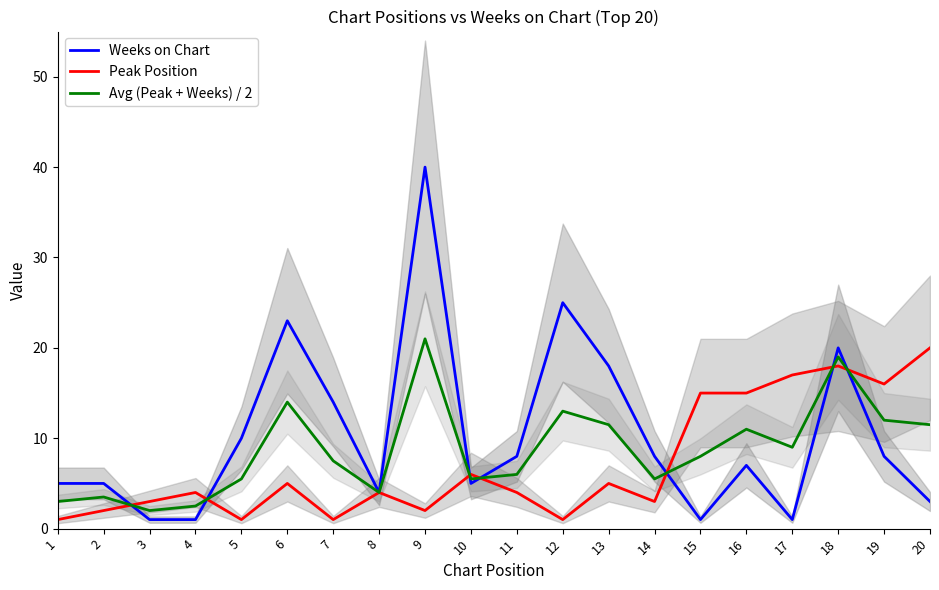

Is it true that Weeks on Chart equals 18.0 at 13?

True